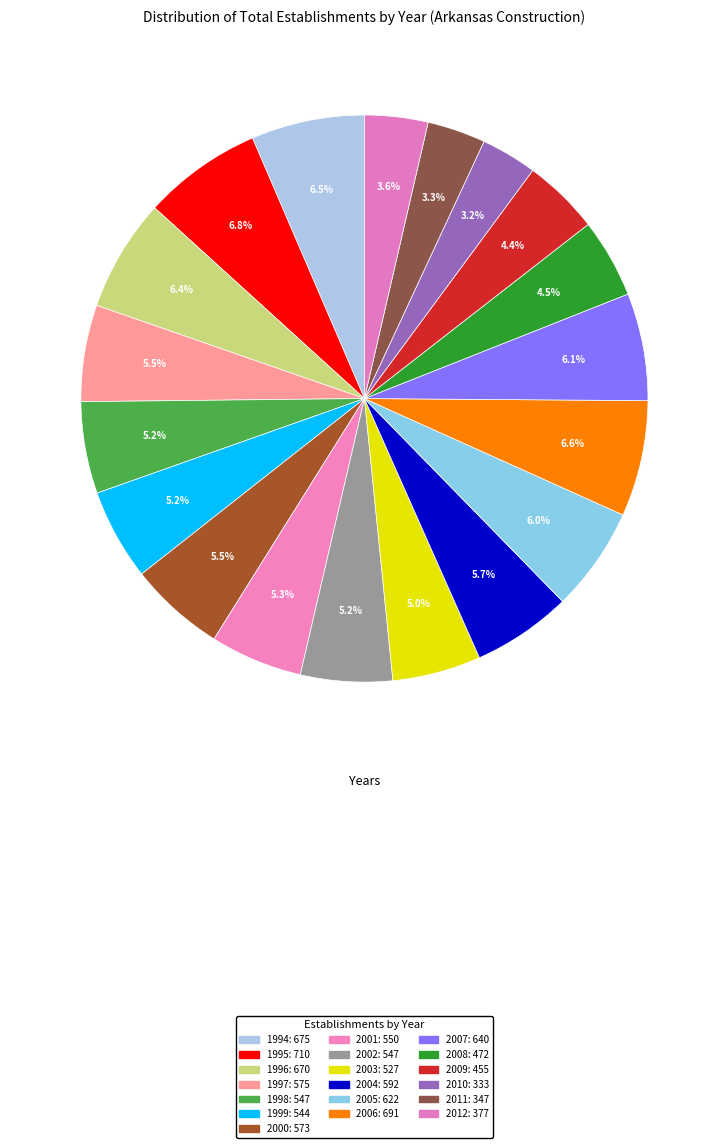

To the nearest percent, what percentage of the pie is 2012?

4%